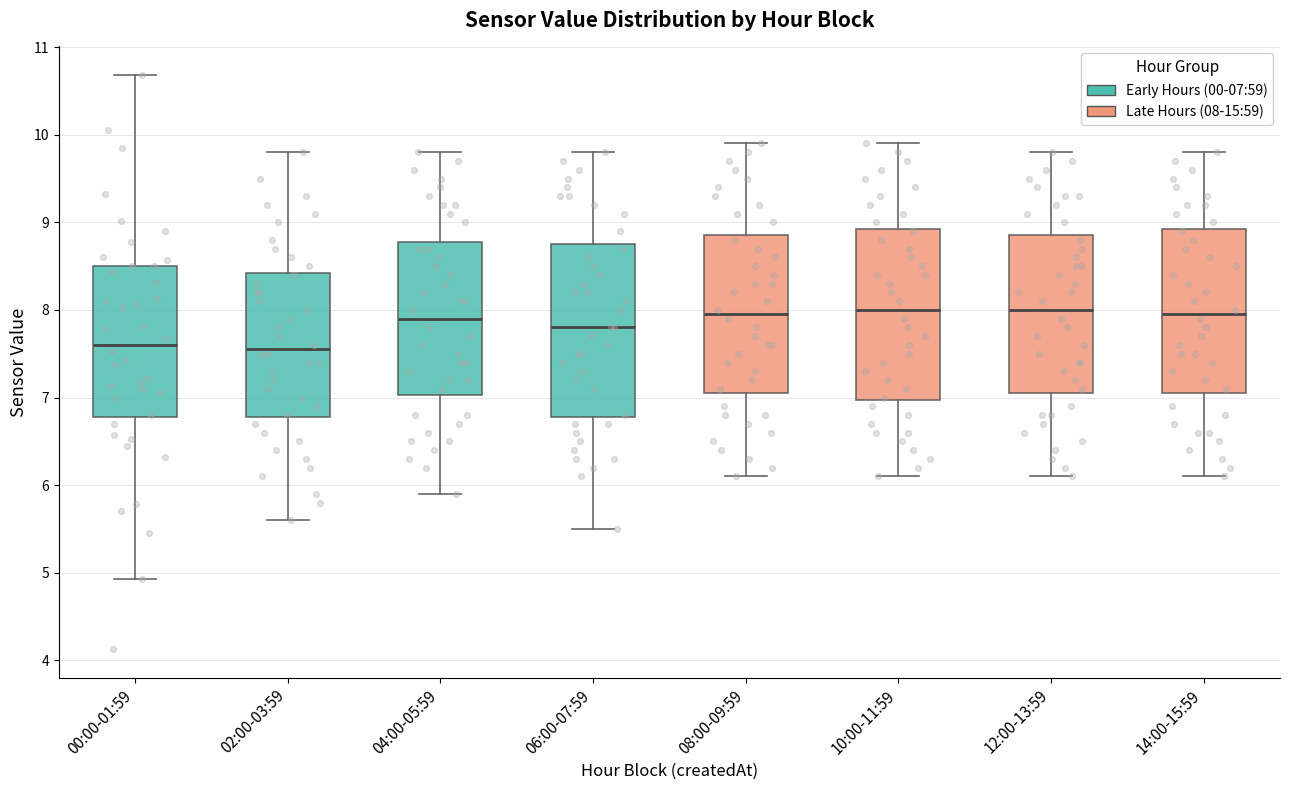

Where does the median line of the box for 02:00-03:59 sit on the y-axis? The values are not printed on the chart, so give them approximately, as read against the axis.

7.6